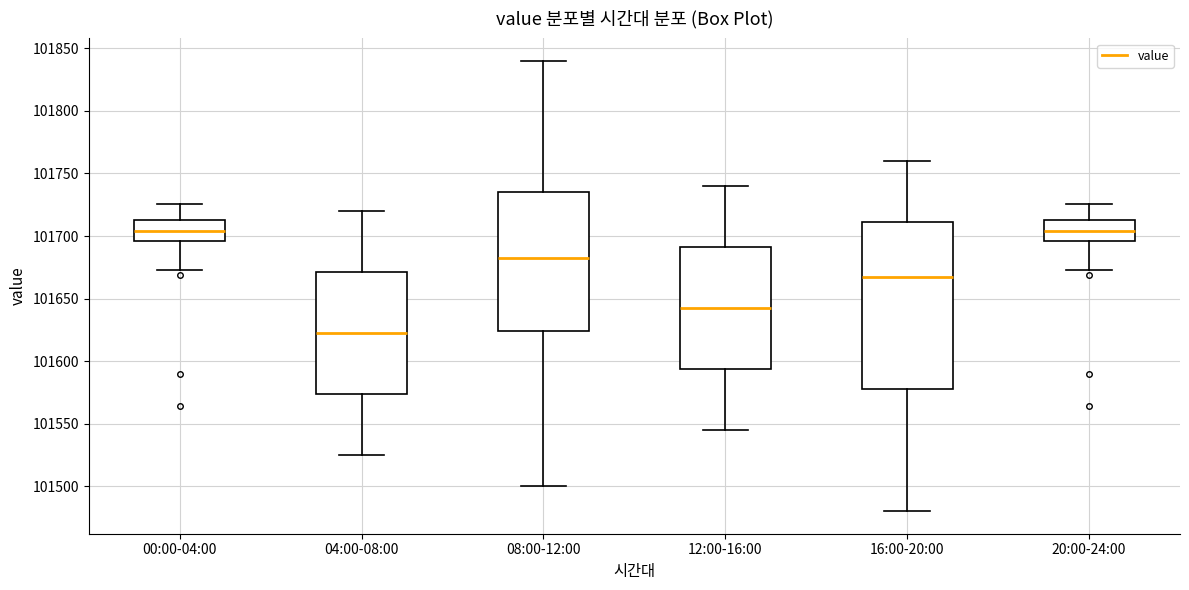

Reading left to right, transcribe this box plot: for each box, give where its median line is, the range the box spans, and where its two whiskers end, as read against the y-axis. The values are not printed on the chart, so give them approximately, as read against the axis.

00:00-04:00: median 101705, box 101695 to 101715, whiskers 101675 to 101725
04:00-08:00: median 101625, box 101575 to 101670, whiskers 101525 to 101720
08:00-12:00: median 101685, box 101625 to 101735, whiskers 101500 to 101840
12:00-16:00: median 101645, box 101595 to 101690, whiskers 101545 to 101740
16:00-20:00: median 101670, box 101580 to 101710, whiskers 101480 to 101760
20:00-24:00: median 101705, box 101695 to 101715, whiskers 101675 to 101725